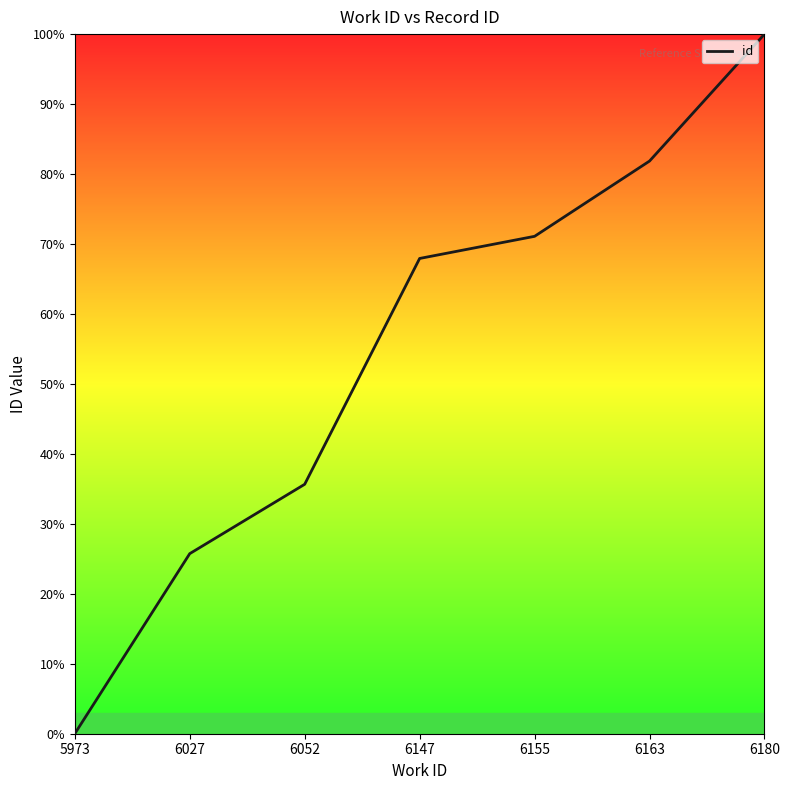

The chart shows a value of 25.7 at 6027. True or false?

True